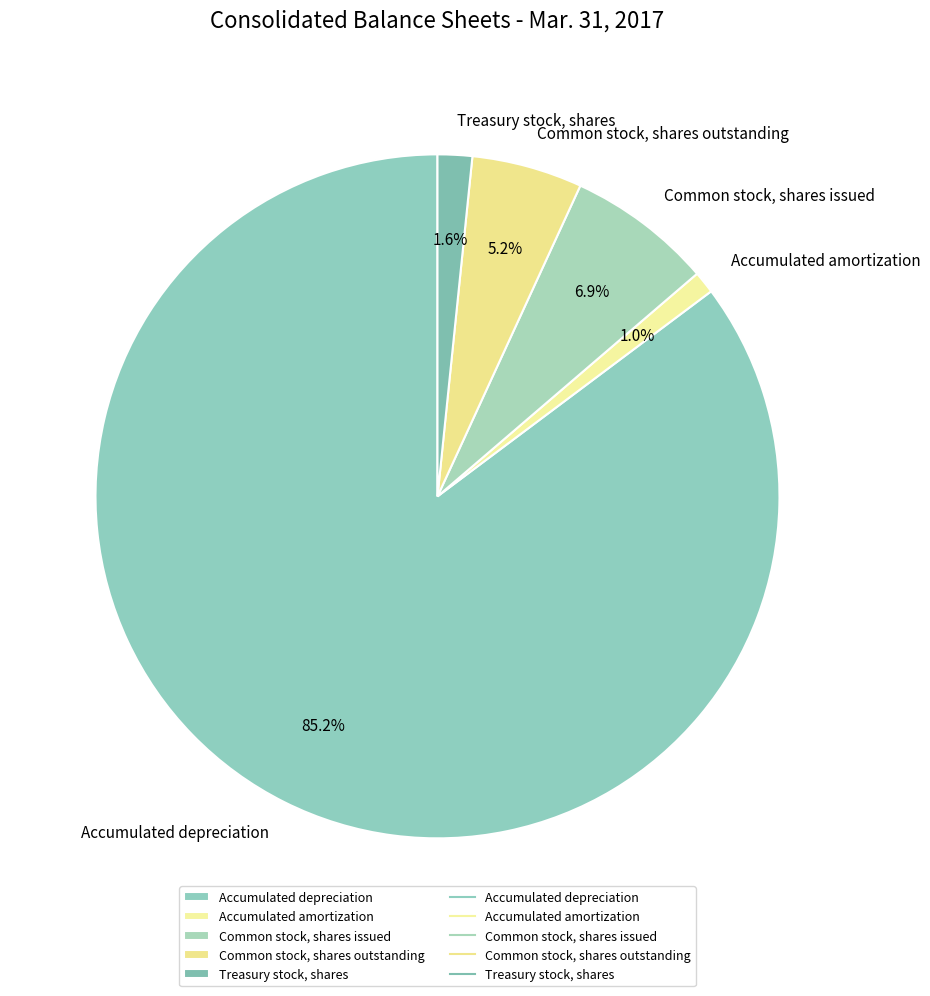

How much of the chart is everything except Accumulated amortization?

99.0%